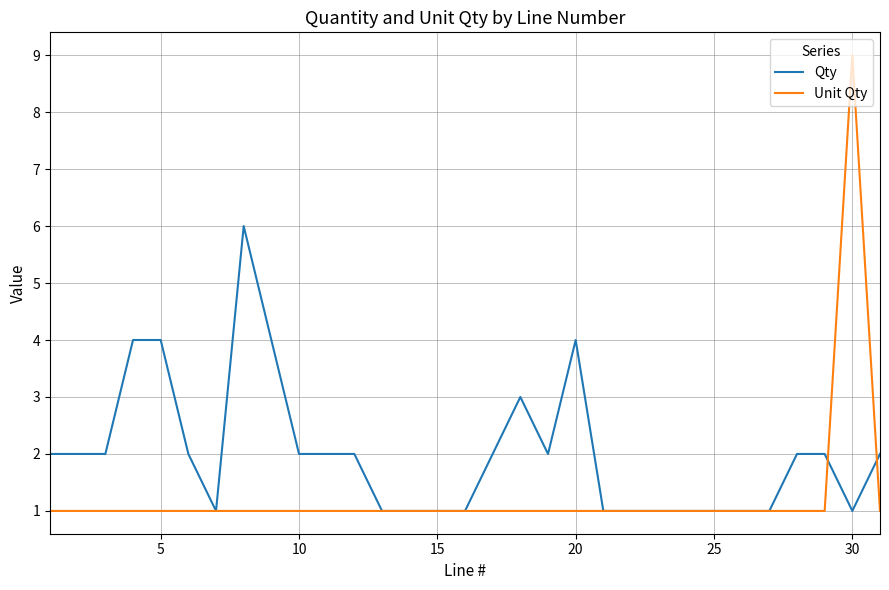

Which series has the widest spread of values?

Unit Qty